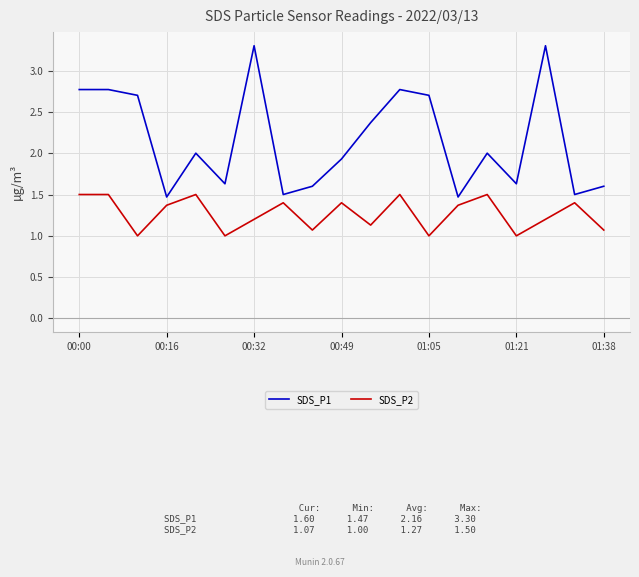

Which series has the largest total across all categories?

SDS_P1